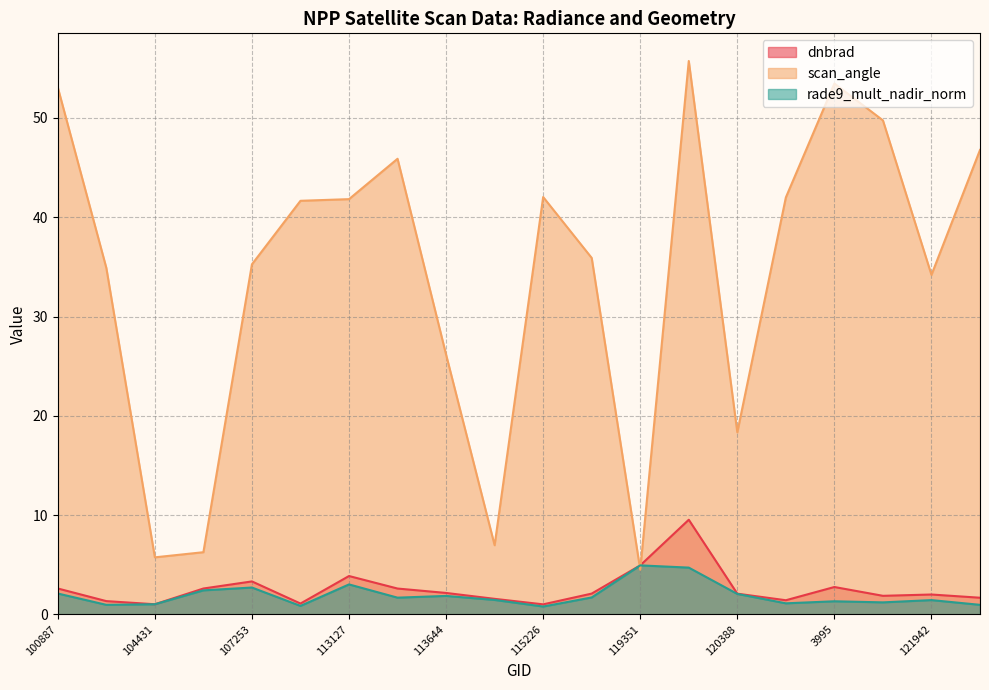

What are all the series names shown in the legend?

dnbrad, scan_angle, rade9_mult_nadir_norm